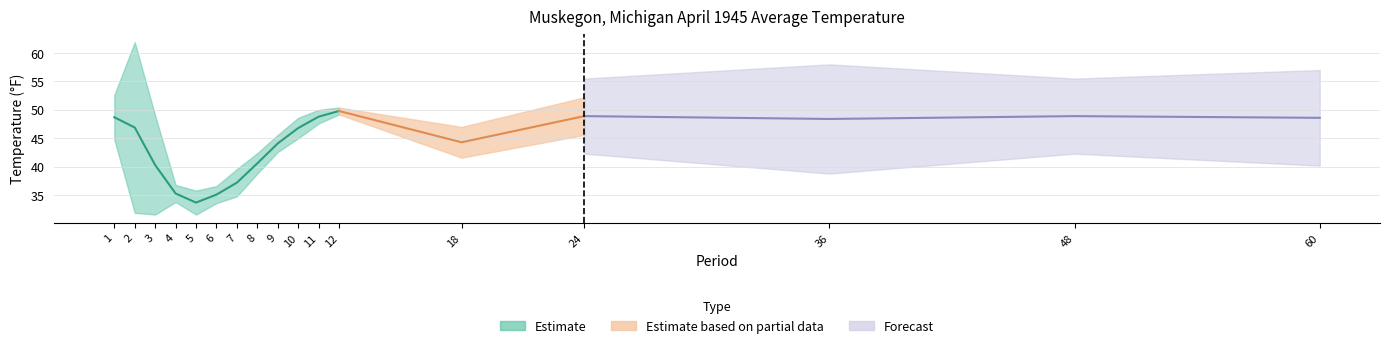

At which category does Departure reach its first local peak?

2